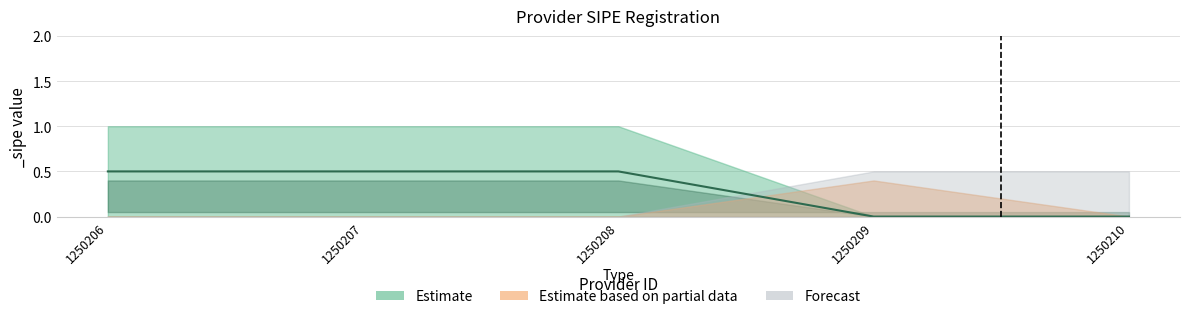

True or false: there are more than 1 points higher than both neighbors.

False